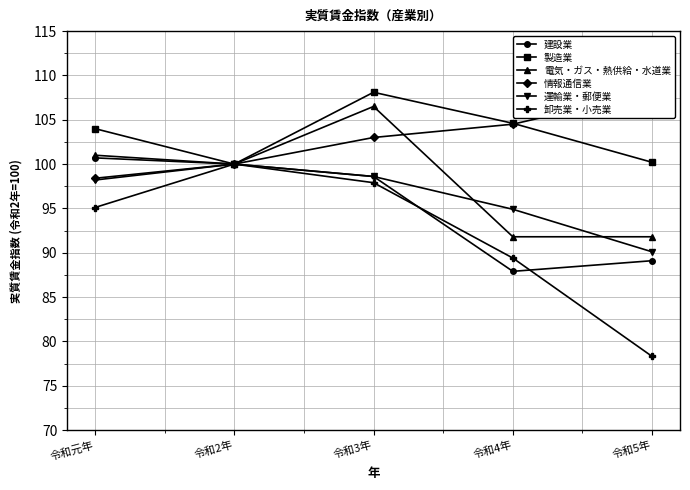

Which series has the widest spread of values?

卸売業・小売業